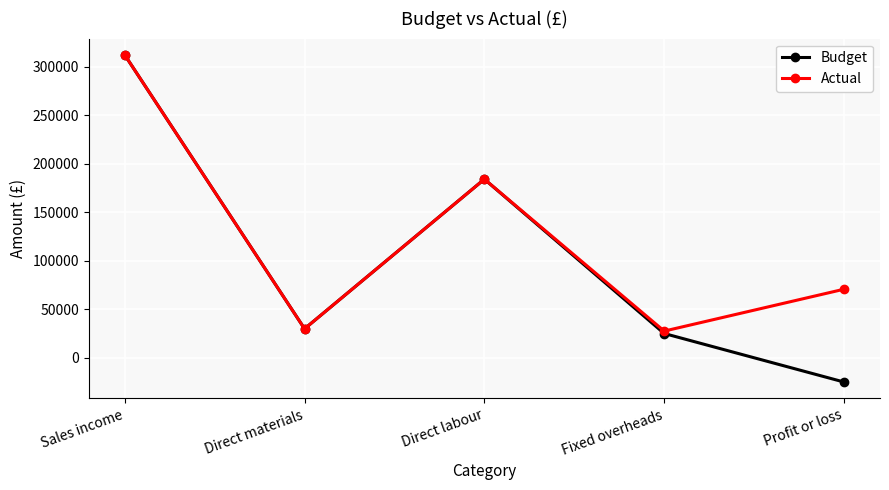

Rank the series by their average value, from lowest to highest.

Budget, Actual